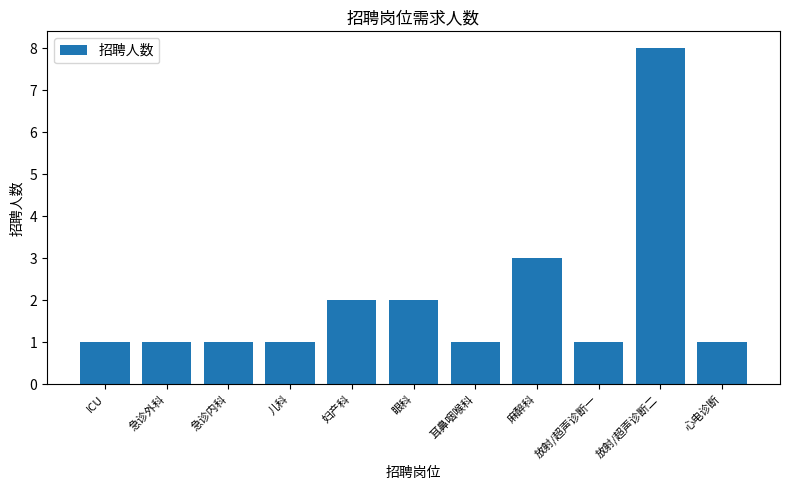

At which label is the value closest to 4?

麻醉科